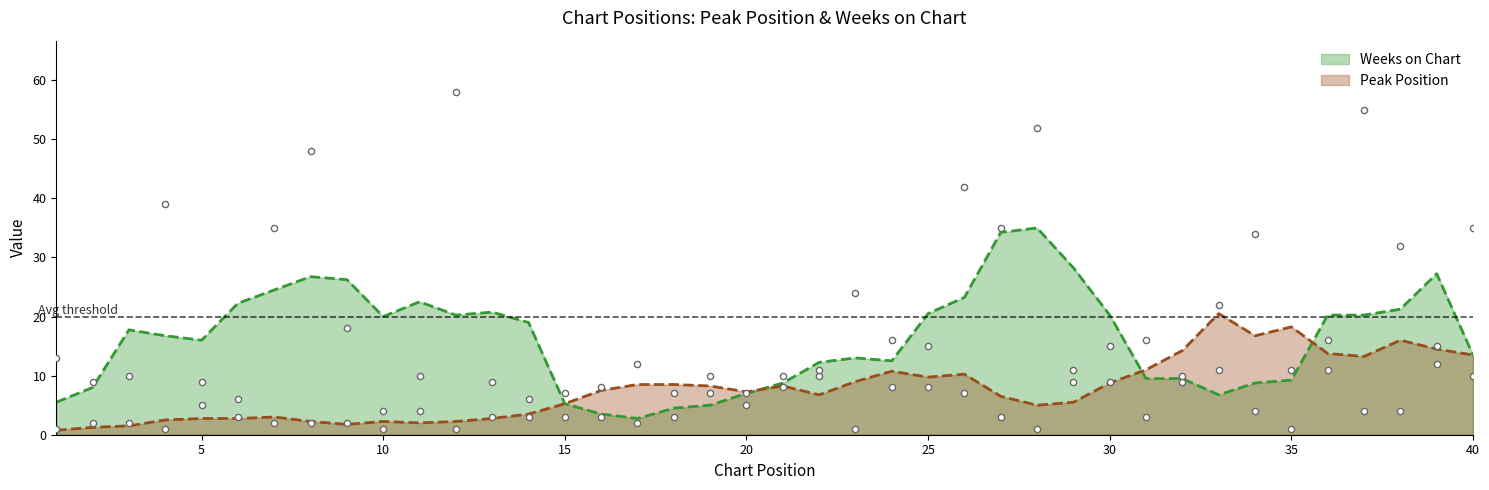

What are all the series names shown in the legend?

Peak Position, Weeks on Chart